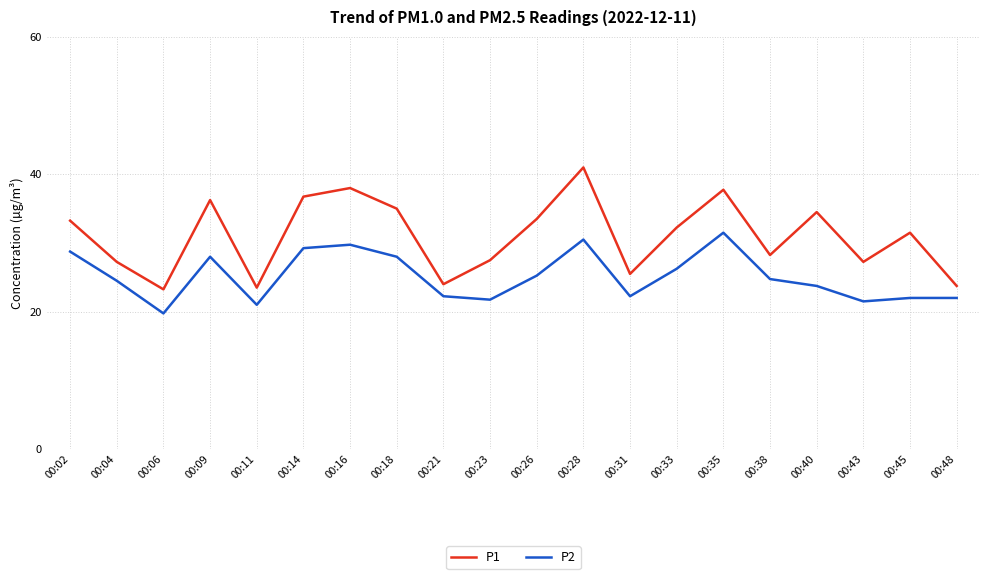

What is the minimum value for P2?

19.8